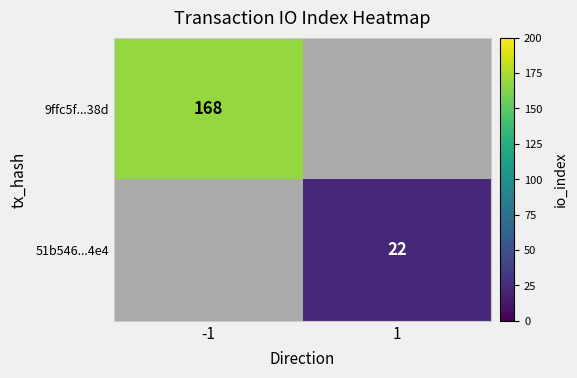

What is the greatest value displayed?

168.0